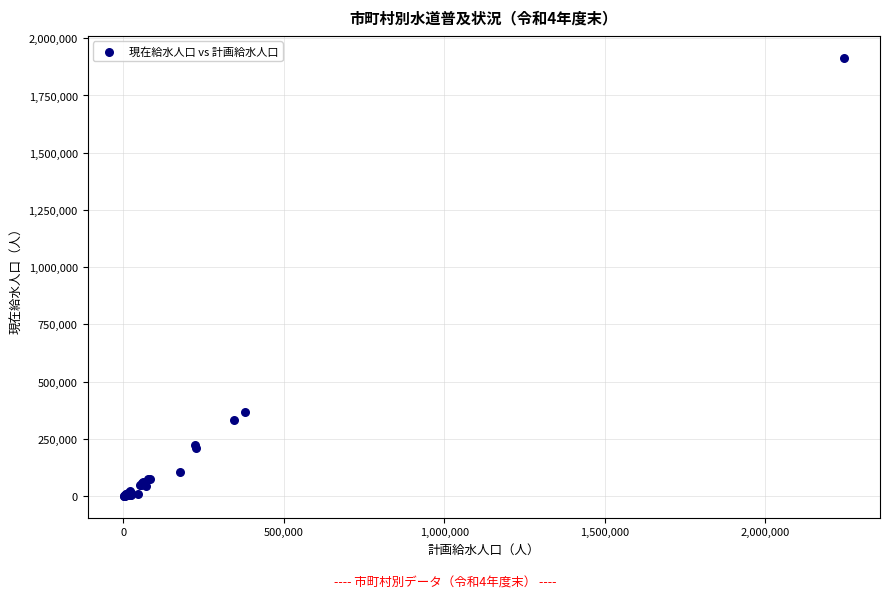

What Y value in the scatter plot is closest to 957677?

367858